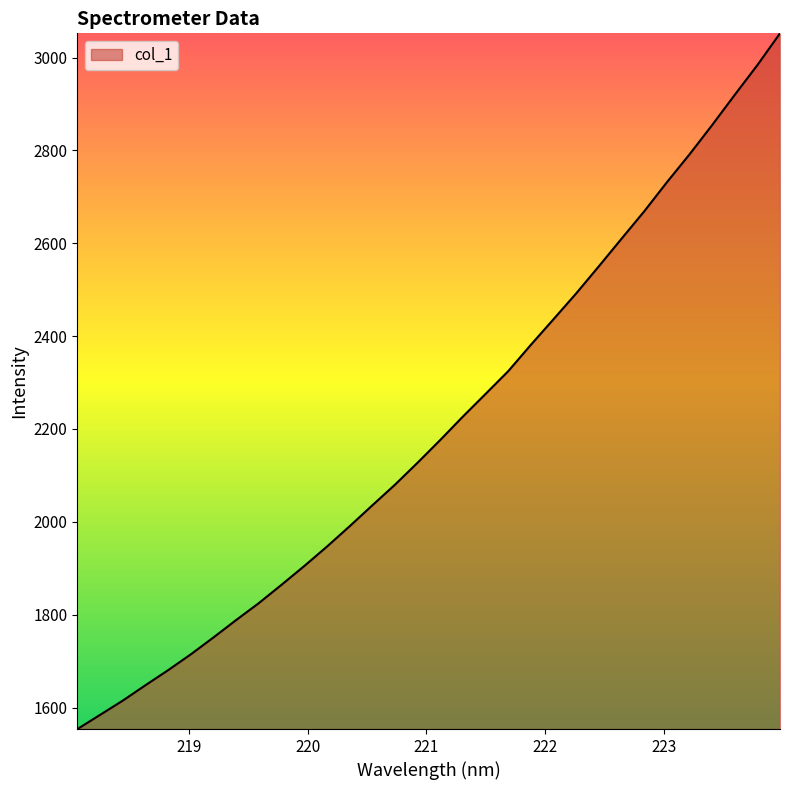

Does the chart display data point markers on the line(s)?

No